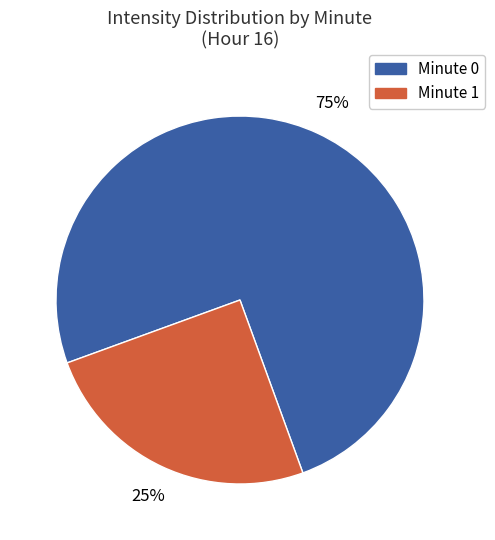

Is there any slice that represents more than half of the pie?

Yes